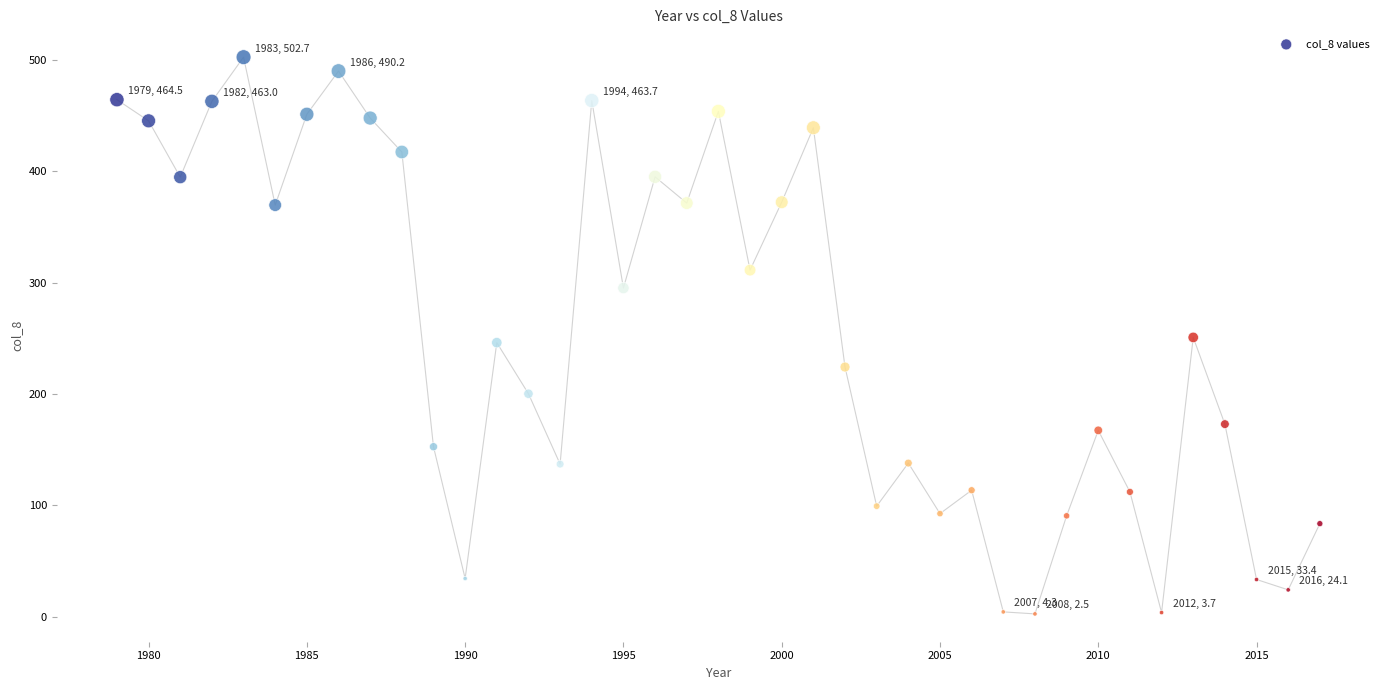

What is the range of X values (max minus min)?

38.0